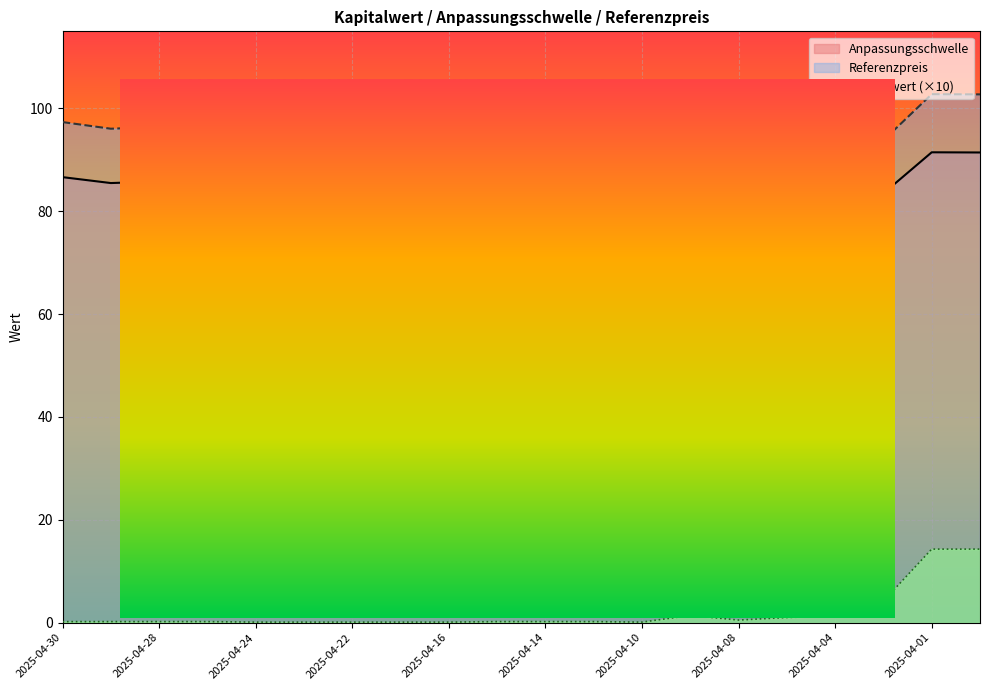

What is the highest value of the Anpassungsschwelle series?

91.5